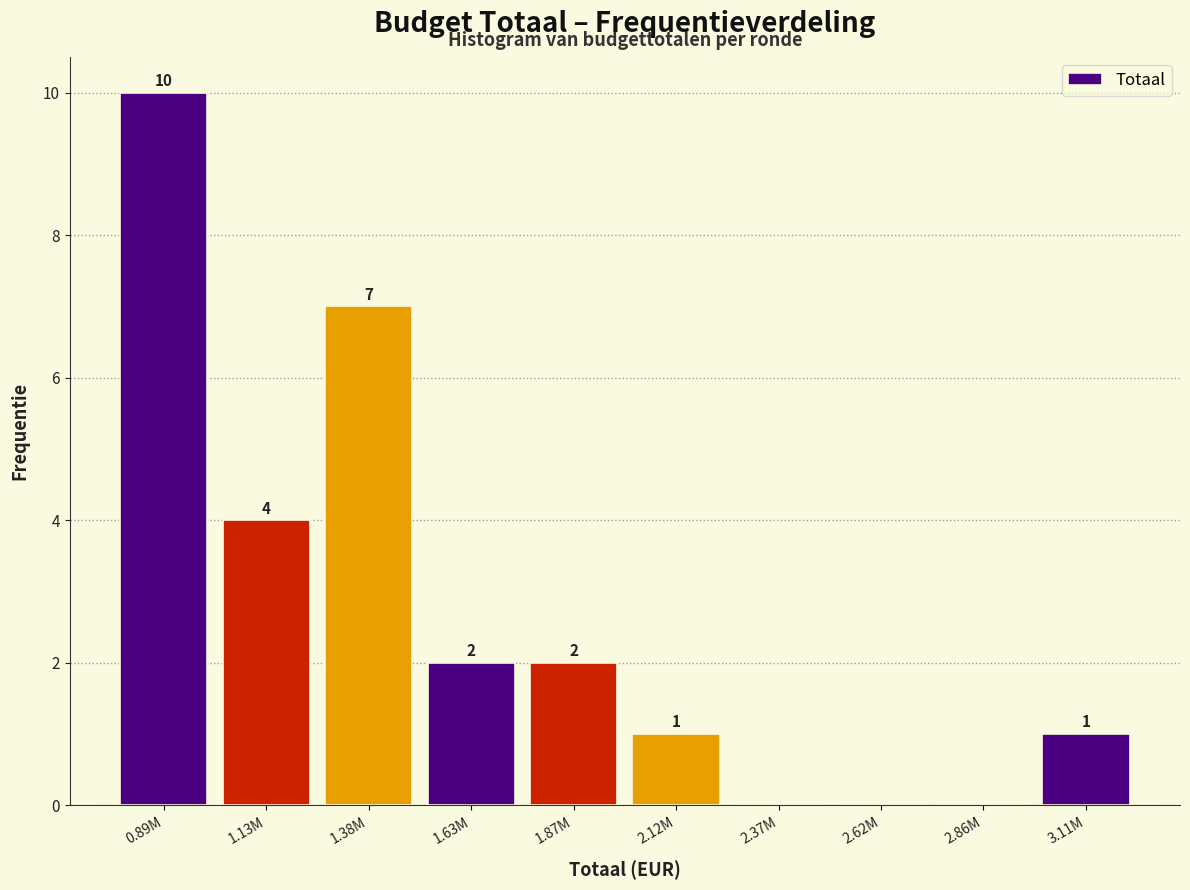

Reading left to right, list all the values displayed in this chart.

0.89M=10	1.13M=4	1.38M=7	1.63M=2	1.87M=2	2.12M=1	2.37M=0	2.62M=0	2.86M=0	3.11M=1